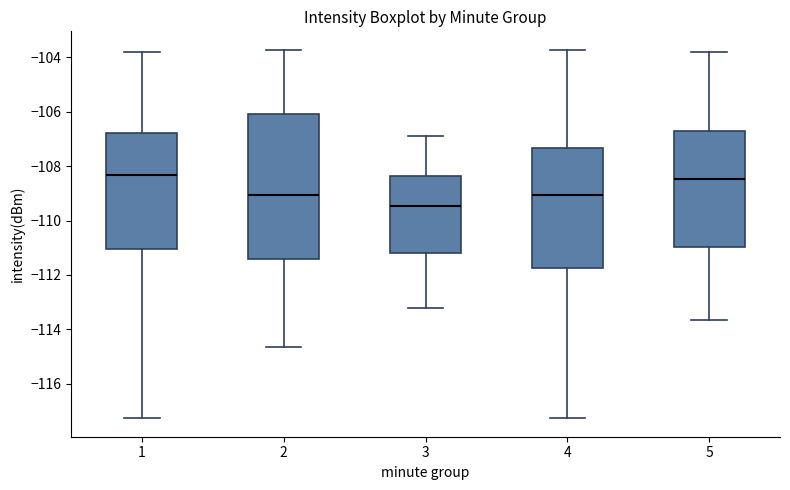

Where is the upper edge of the box at x = 1 on the y-axis? The values are not printed on the chart, so give them approximately, as read against the axis.

-106.8